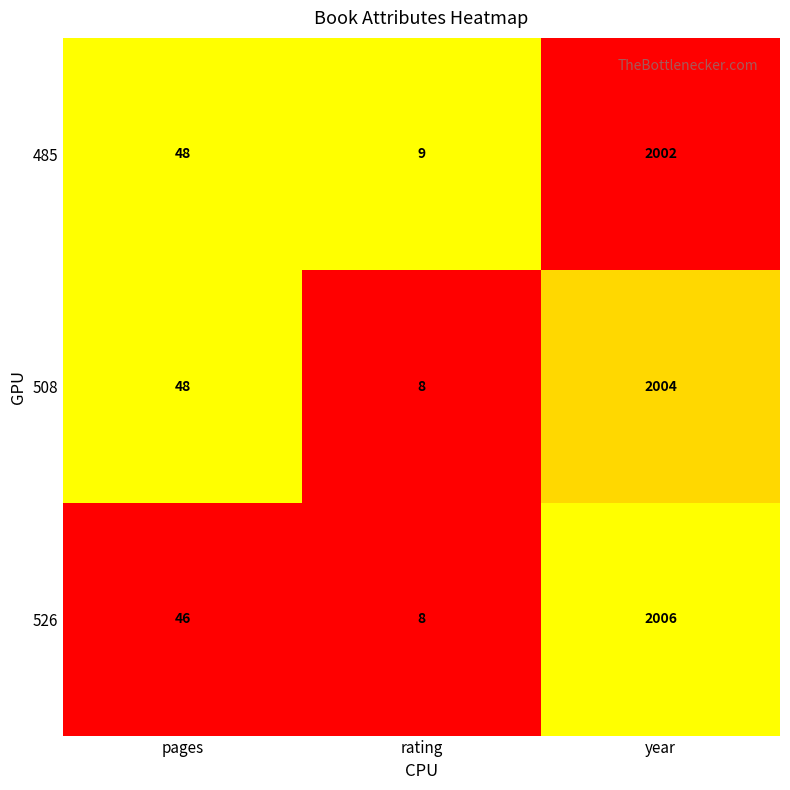

Reading right to left, list all the values displayed in this chart.

485: 2002	9	48
508: 2004	8	48
526: 2006	8	46